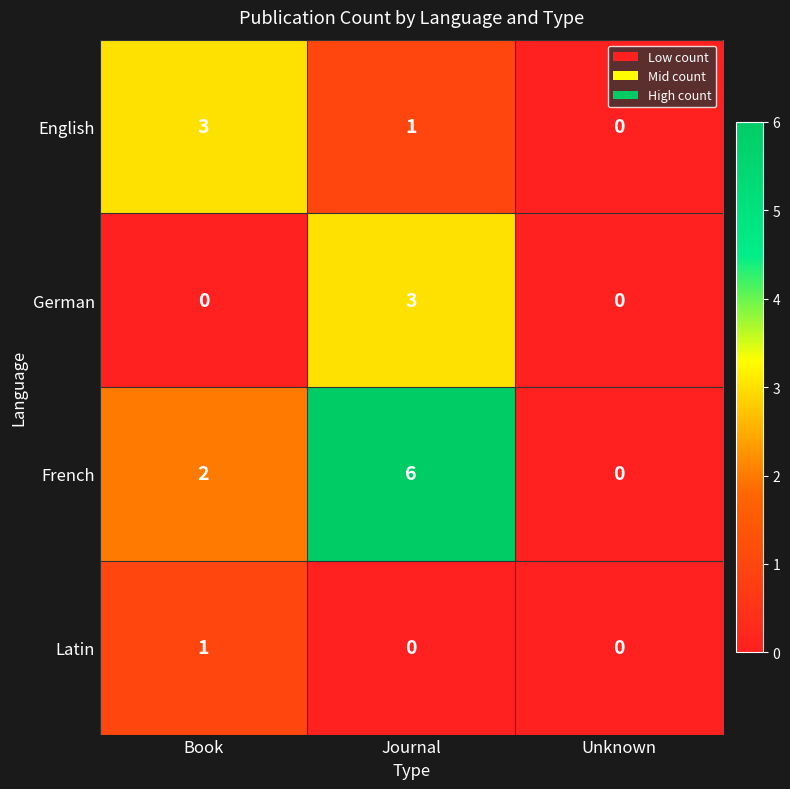

What is the difference between the highest and lowest values at Journal?

6